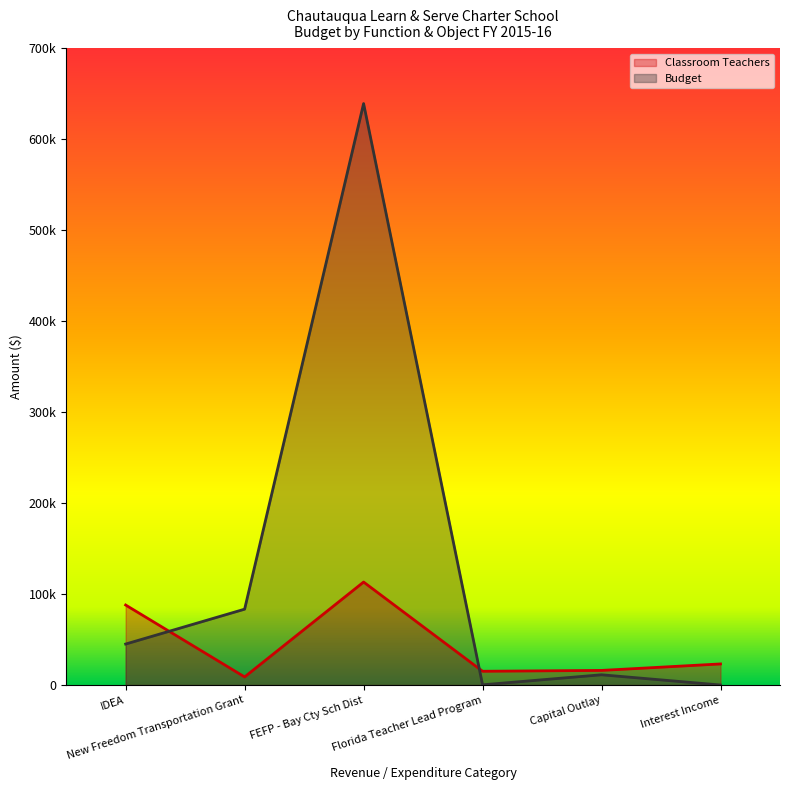

How many intersections are there between Budget and Classroom Teachers?

2